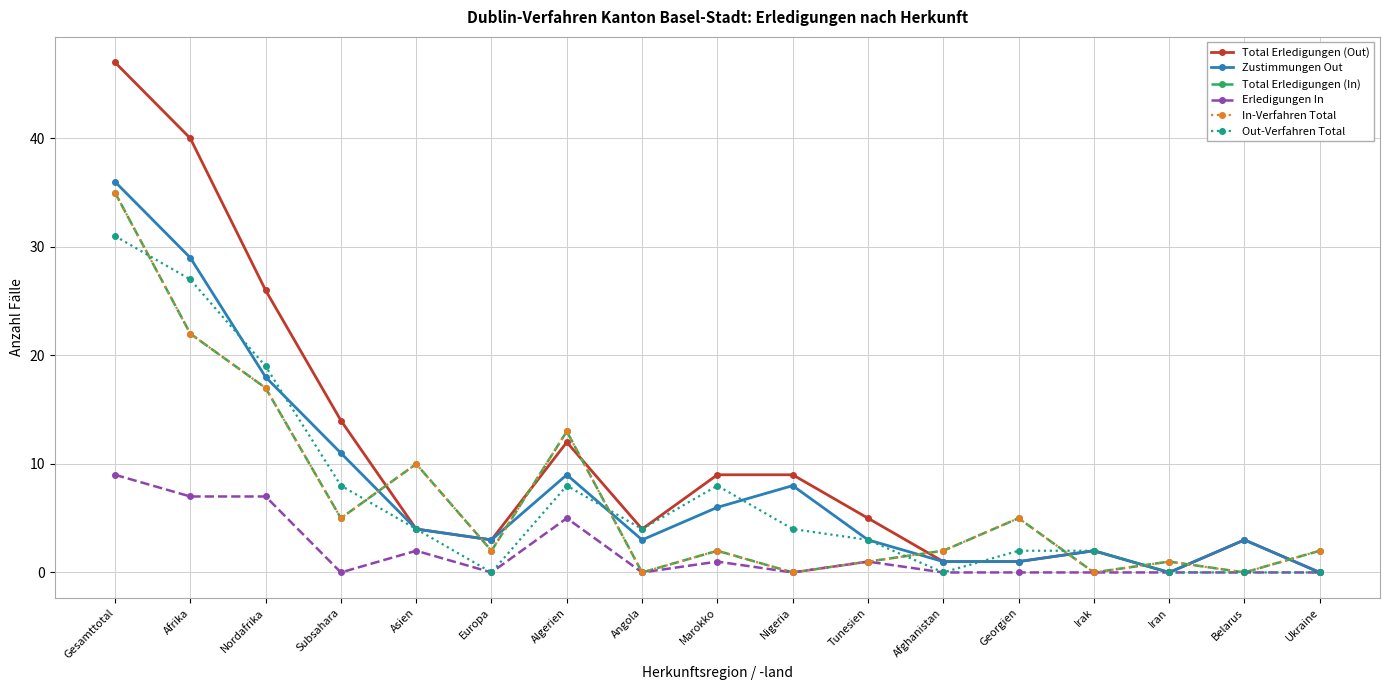

Does the chart have visible grid lines?

Yes